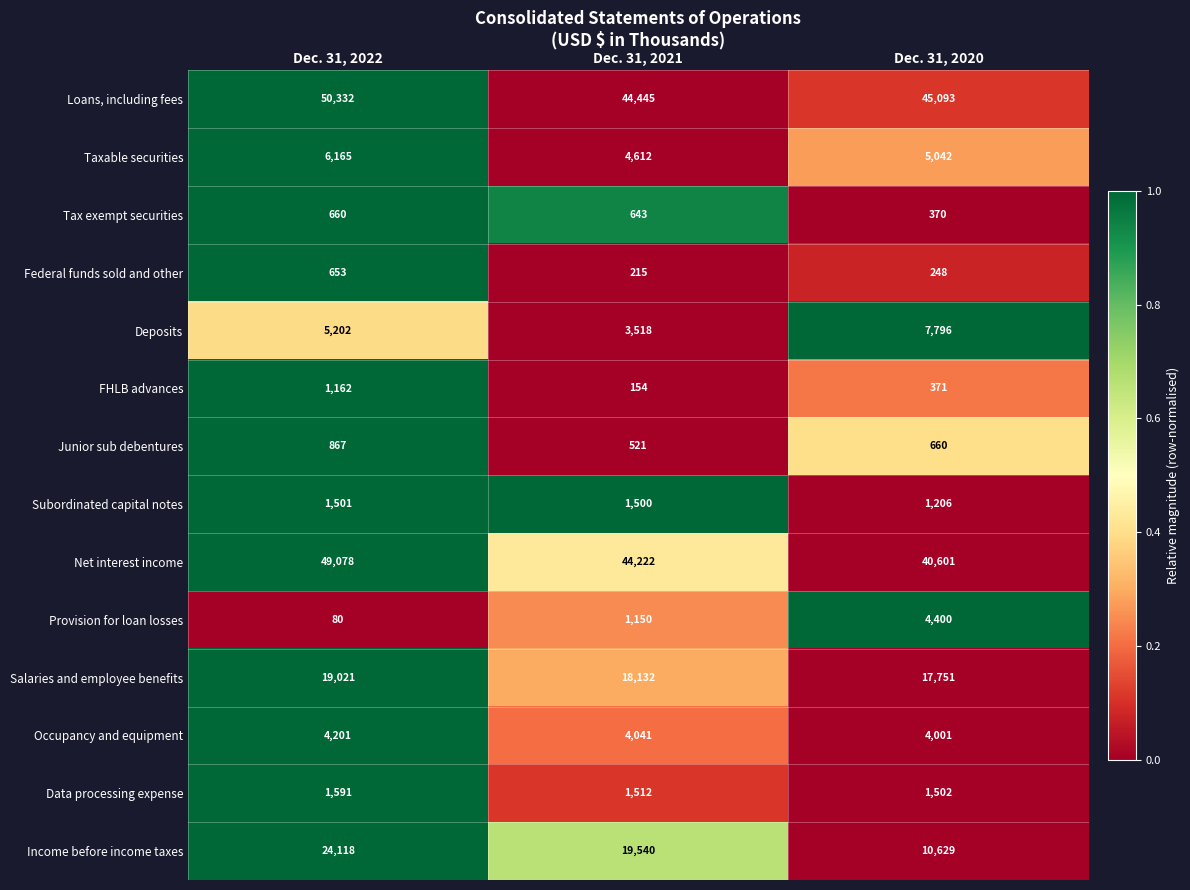

What is the average value of the Salaries and employee benefits series?

18301